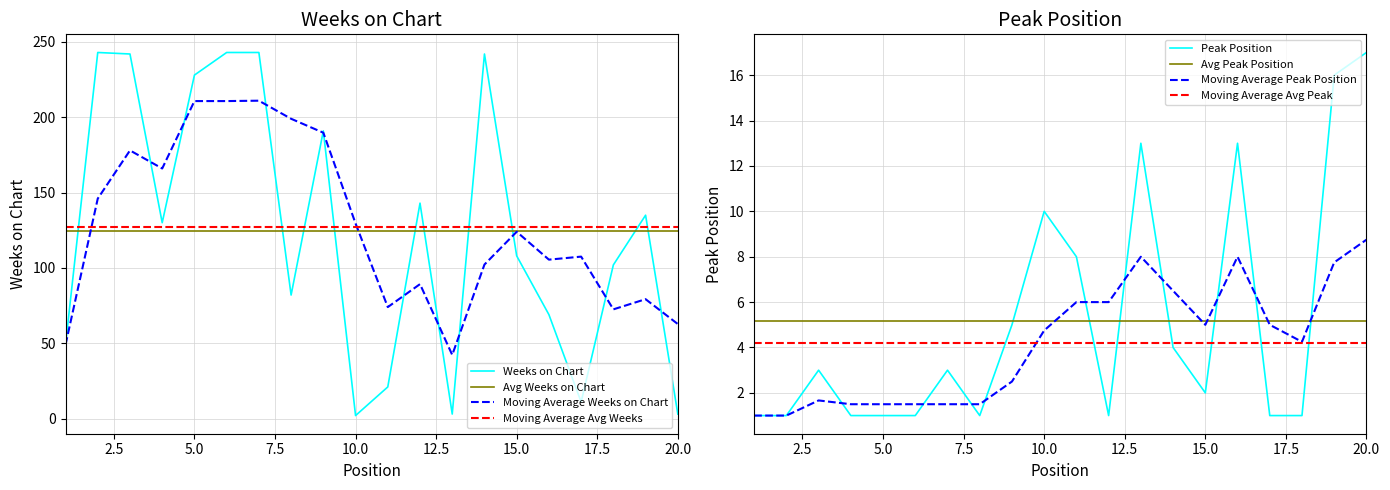

At which category does the chart reach its minimum across all series?

1